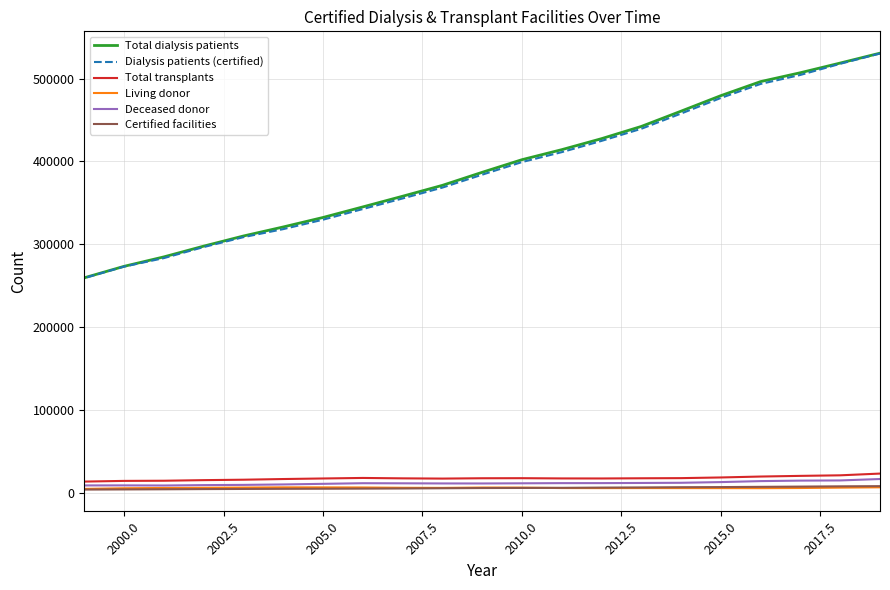

How many lines are shown in the chart?

6